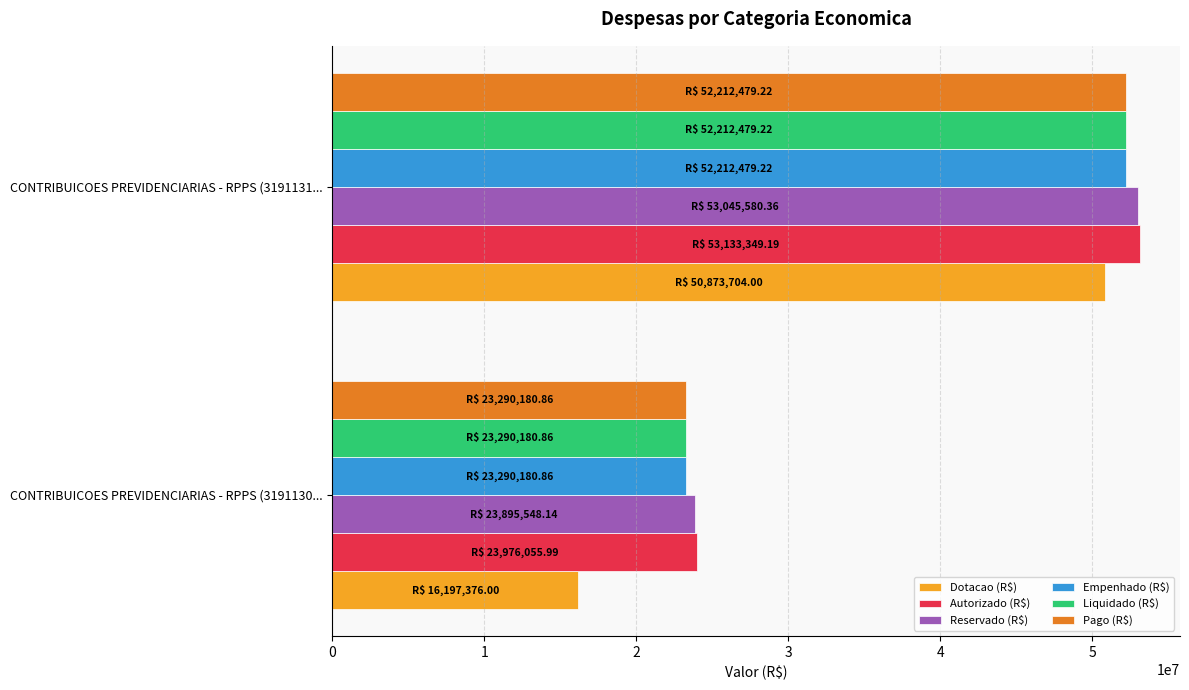

Which series changed the most between CONTRIBUICOES PREVIDENCIARIAS - RPPS (3191130... and CONTRIBUICOES PREVIDENCIARIAS - RPPS (3191131...?

Dotacao (R$)